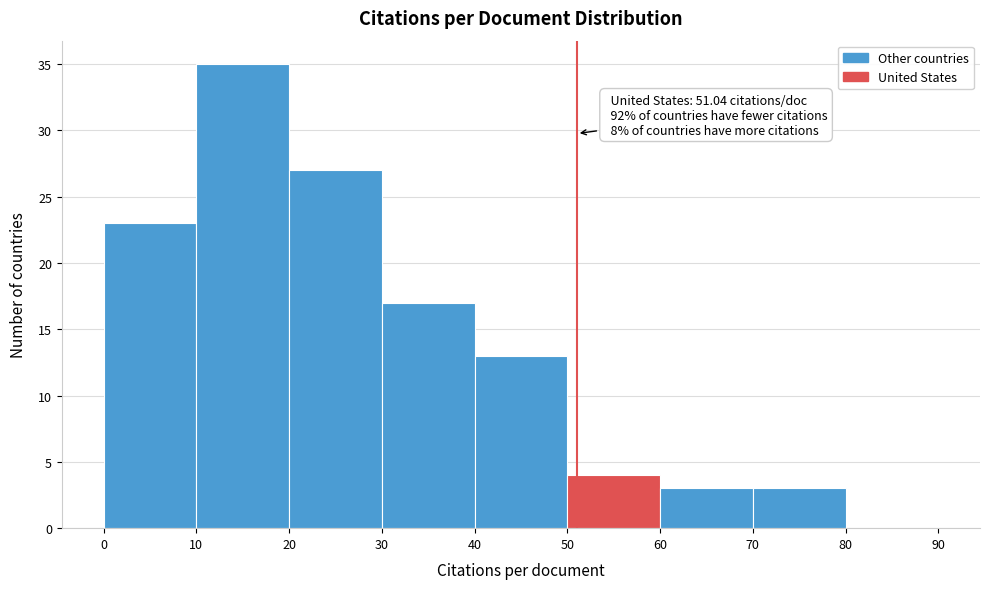

Which range on the x-axis has the tallest bar?

10 to 20